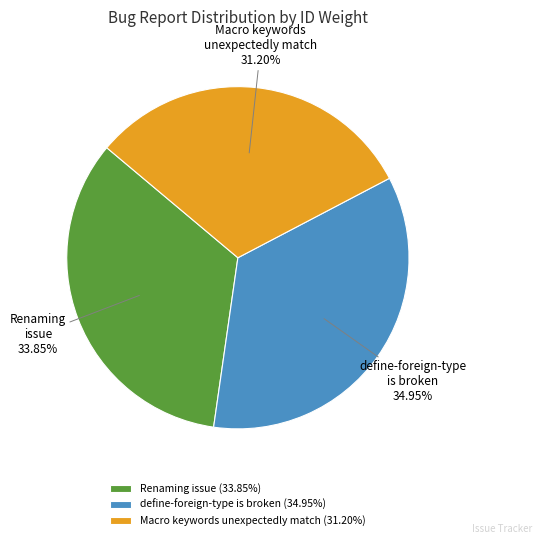

What percentage do Macro keywords unexpectedly match and define-foreign-type is broken together represent?

66.2%